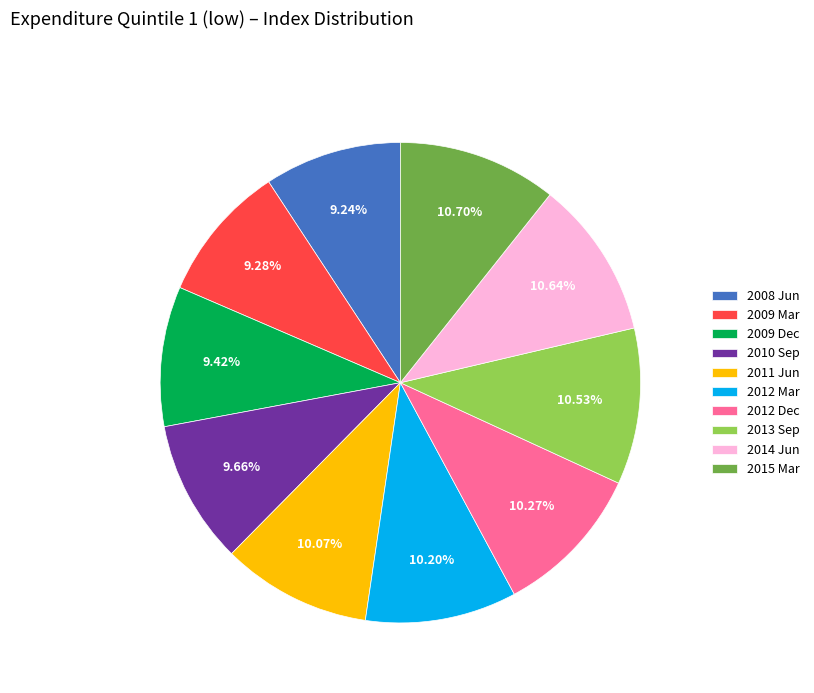

Between 2011 Jun and 2014 Jun, which is larger?

2014 Jun